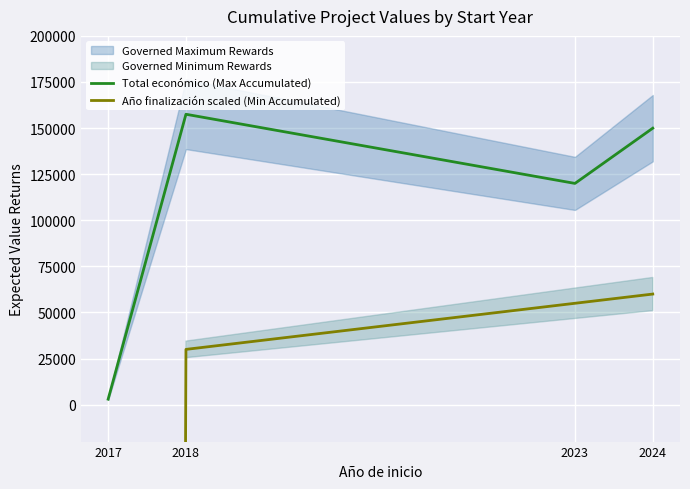

Reading left to right, list all the values displayed in this chart.

Total económico (Max Accumulated): 2017=3000	2018=157500	2023=120000	2024=149950
Año finalización scaled (Min Accumulated): 2017=-10075000	2018=30000	2023=55000	2024=60000